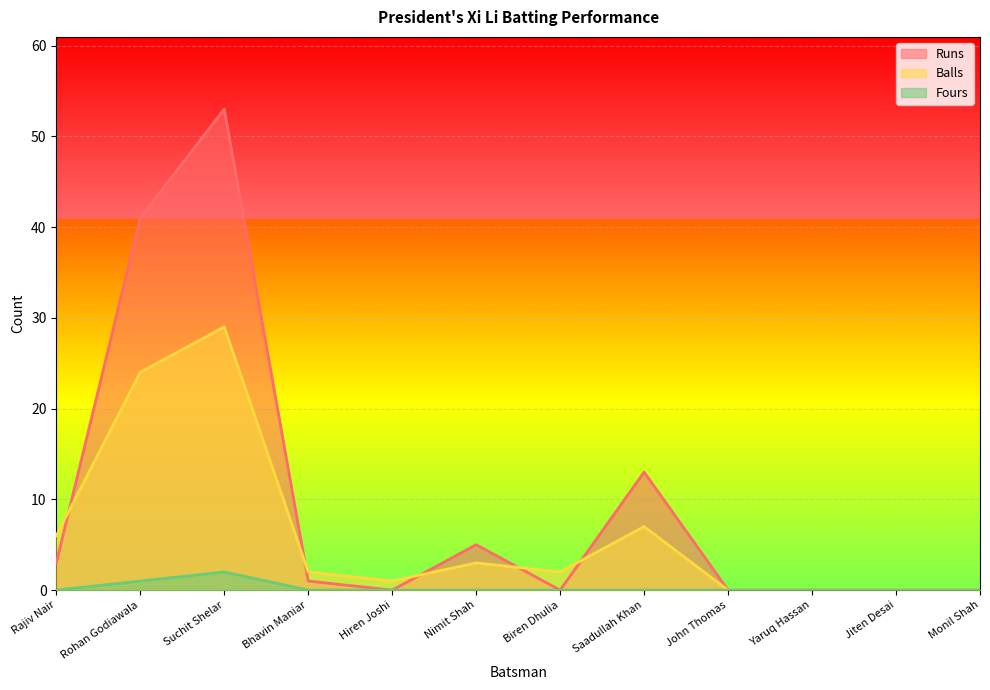

True or false: Balls and Runs intersect in this chart.

True